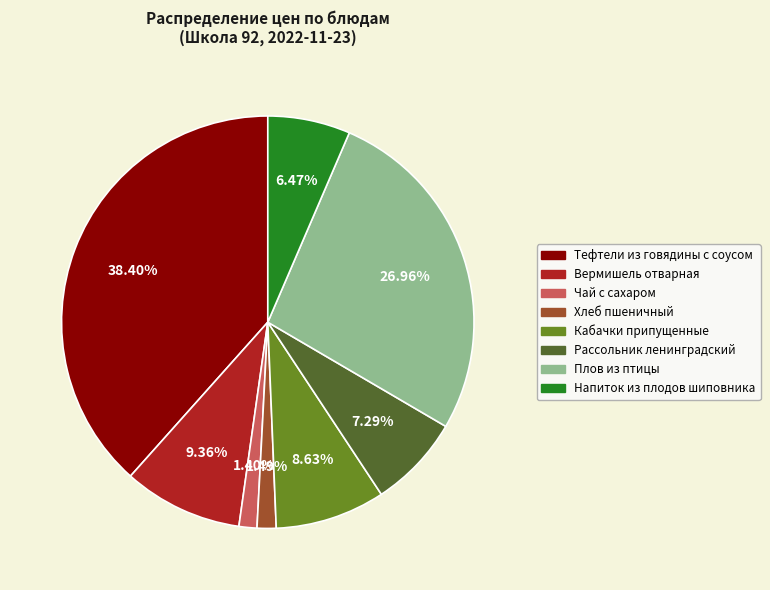

Approximately how many times larger is the value at Кабачки припущенные compared to Плов из птицы?

0.3